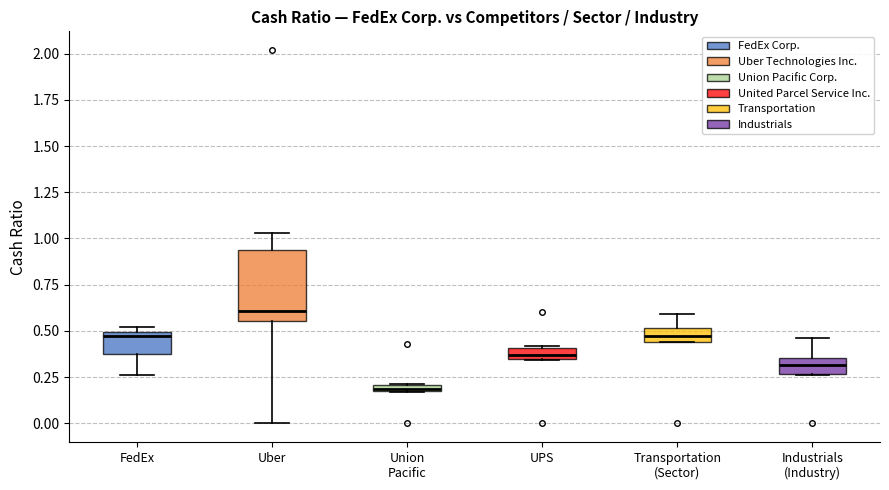

Which box's median line is the highest?

Uber